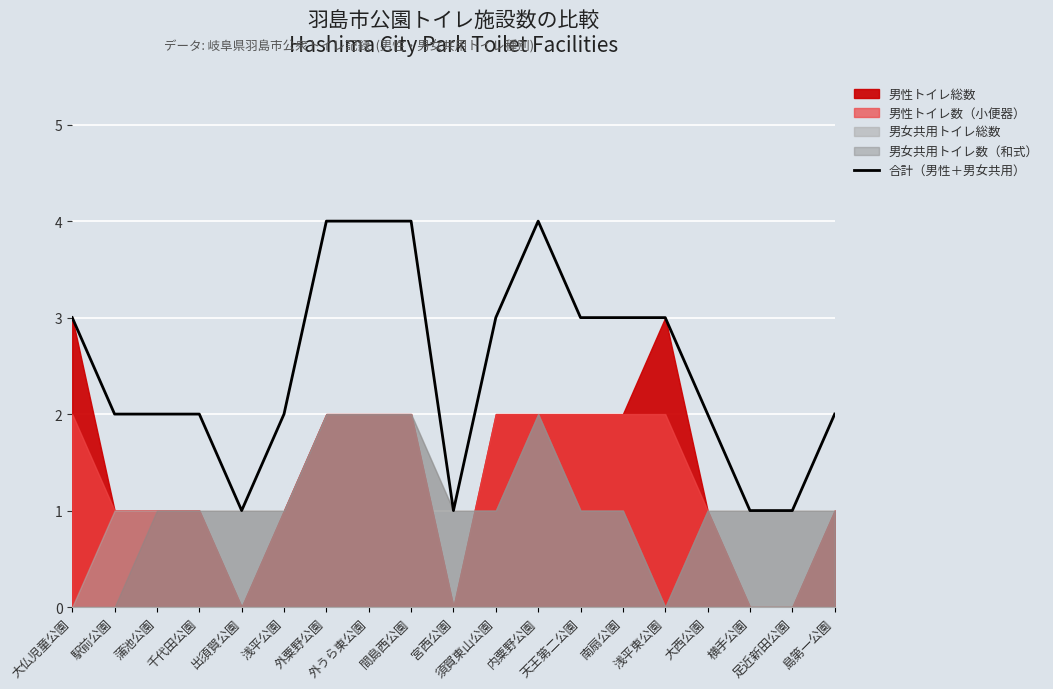

How many points are lower than both their immediate neighbors (excluding endpoints)?

2